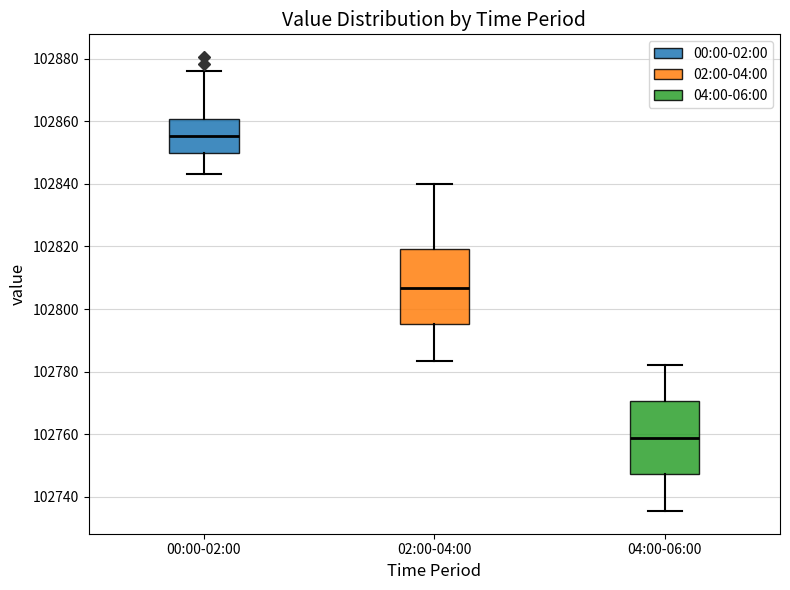

Reading left to right, transcribe this box plot: for each box, give where its median line is, the range the box spans, and where its two whiskers end, as read against the y-axis. The values are not printed on the chart, so give them approximately, as read against the axis.

00:00-02:00: median 102856, box 102850 to 102860, whiskers 102844 to 102876
02:00-04:00: median 102806, box 102796 to 102820, whiskers 102784 to 102840
04:00-06:00: median 102758, box 102748 to 102770, whiskers 102736 to 102782